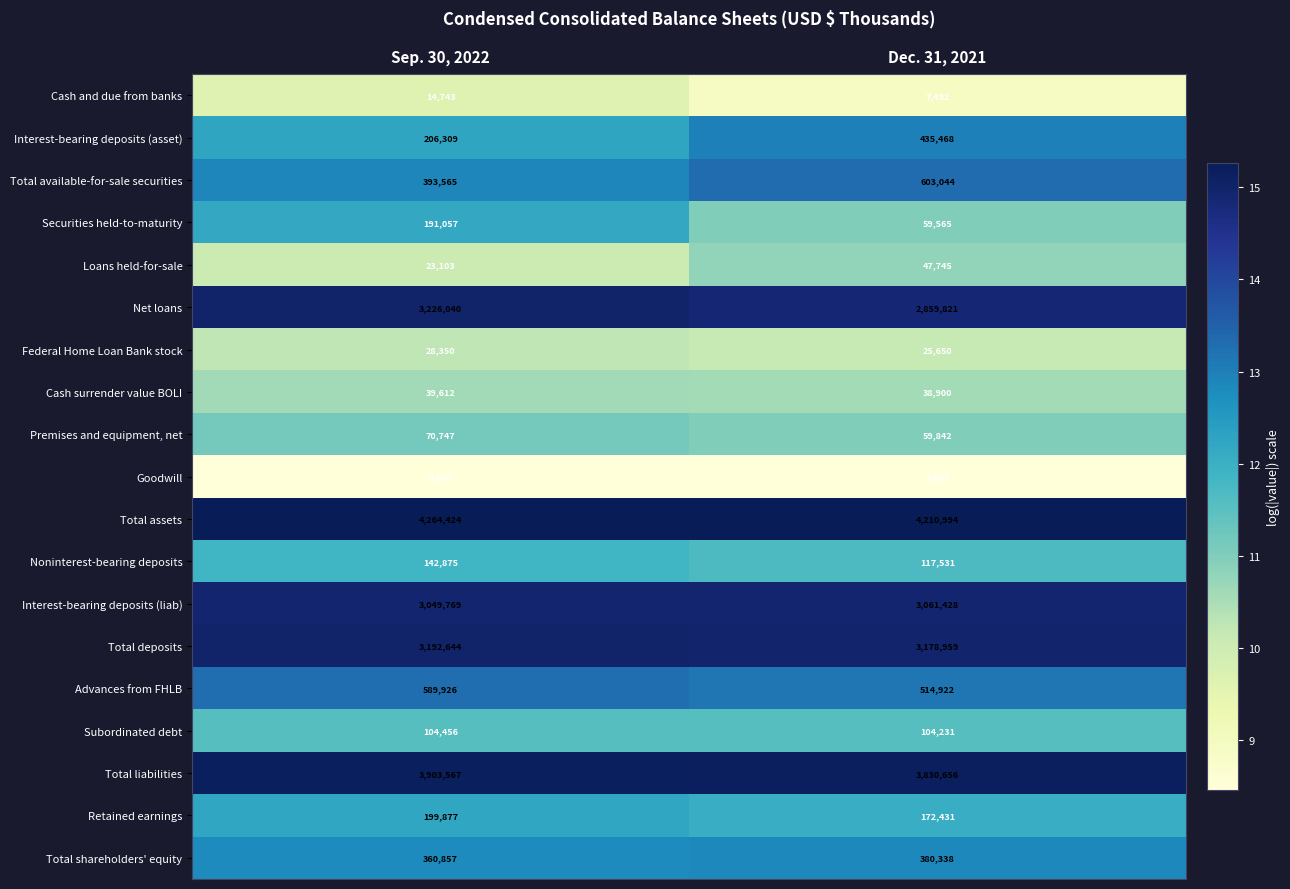

The Subordinated debt series shows 104456 at Sep. 30, 2022. True or false?

True